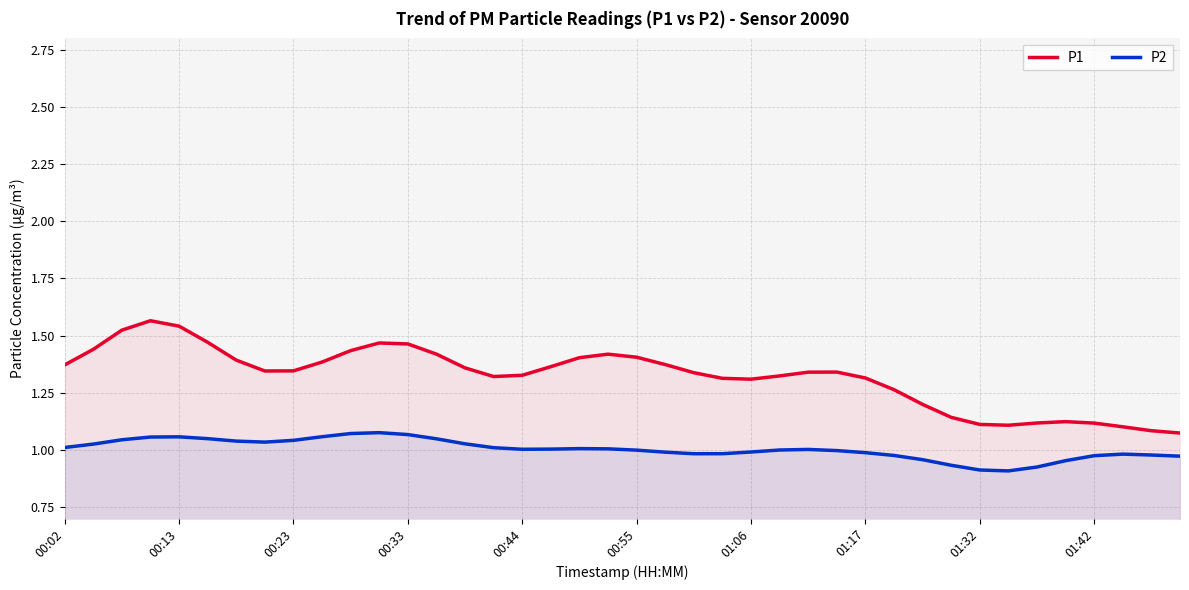

Which series has the largest total across all categories?

P1